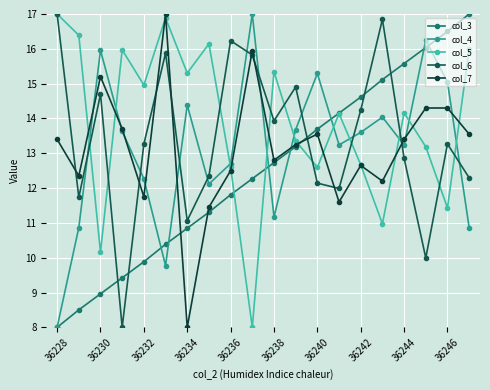

How many values in the col_3 series exceed 12?

11